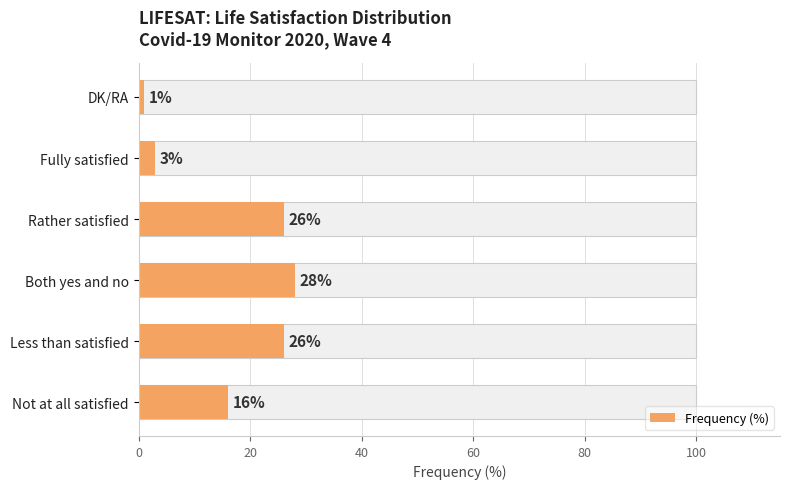

What is the value of the 5th bar from the left?

3